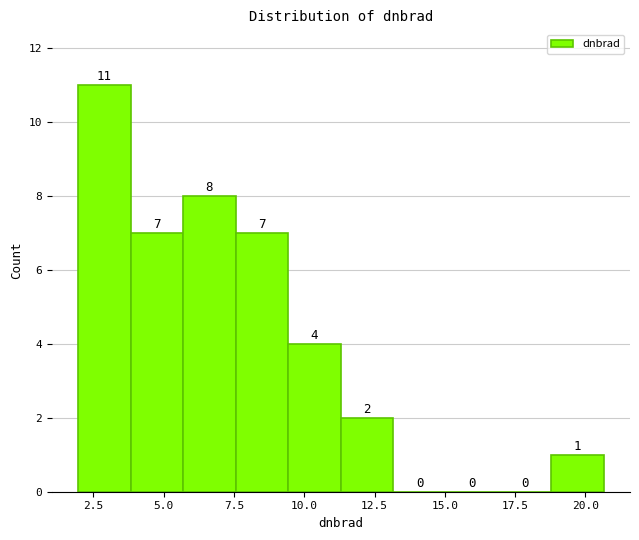

Around what value on the x-axis is the tallest bar? Give the approximate position of its centre, as read against the axis.

3.0